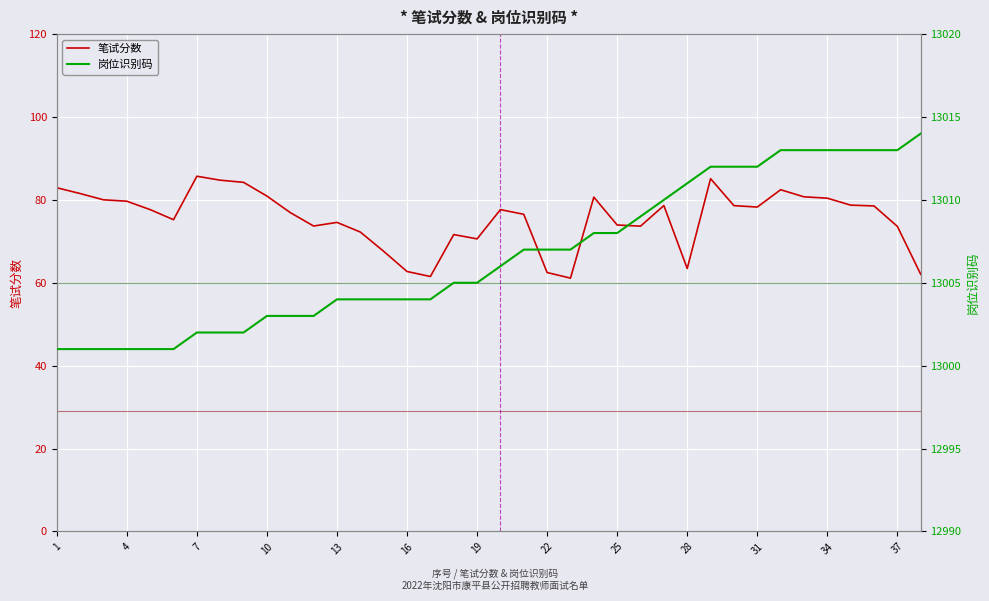

The 笔试分数 series shows 109.8 at 16. True or false?

False